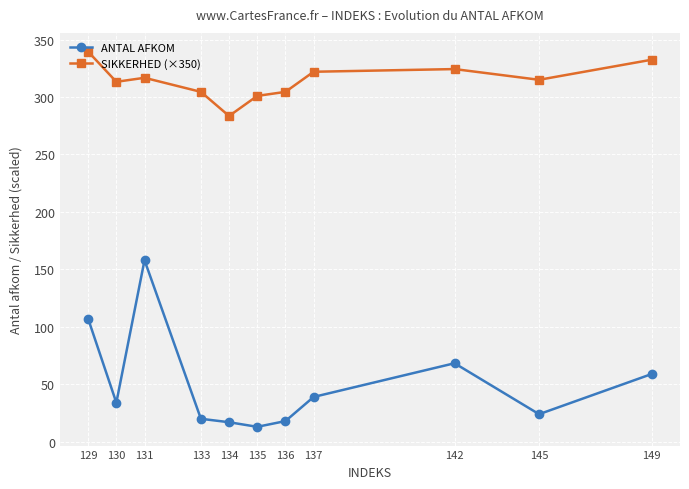

Is it true that SIKKERHED (×350) equals 67.9 at 134?

False